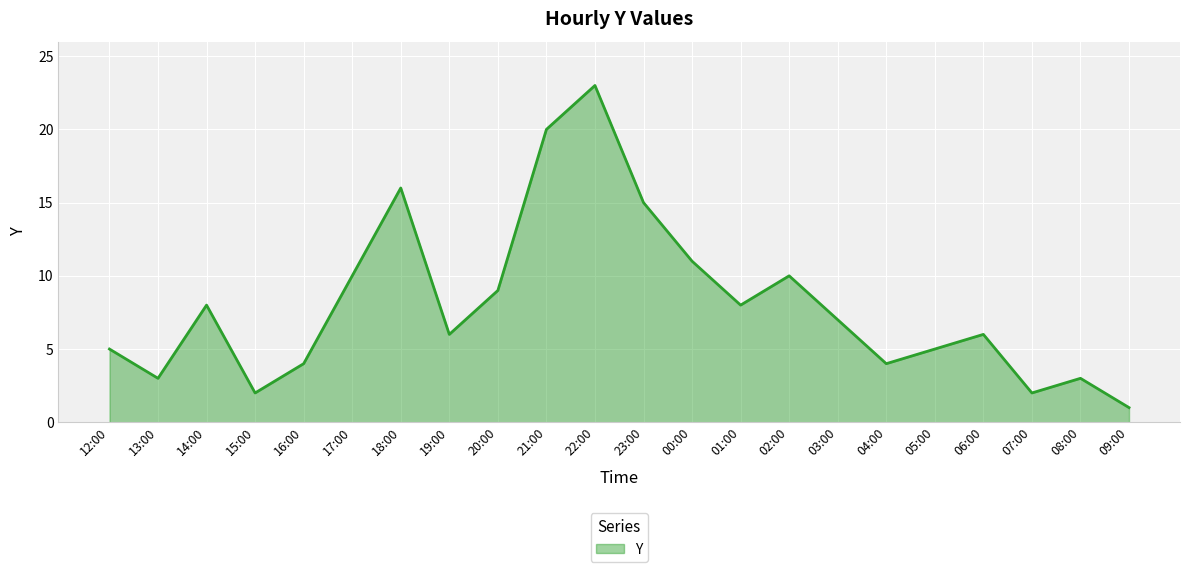

Which label corresponds to the smallest value in the chart?

09:00